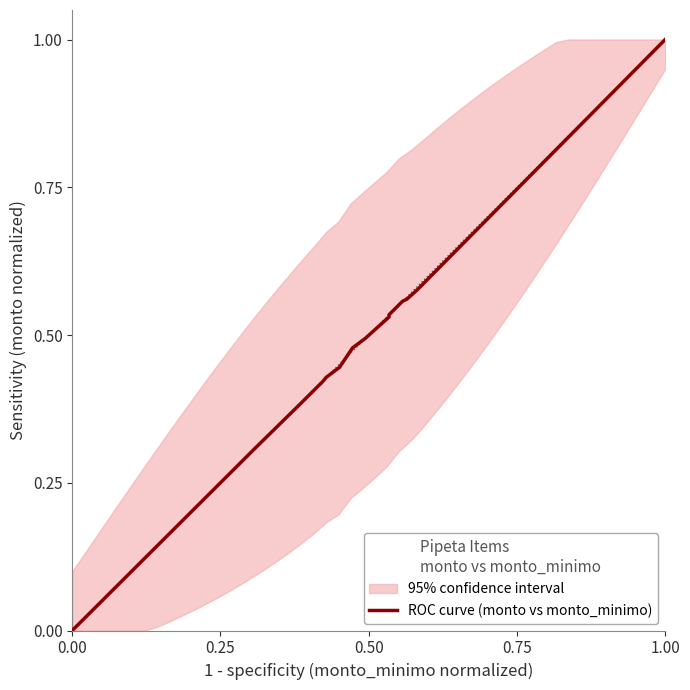

What position from the left is 0.00?

1